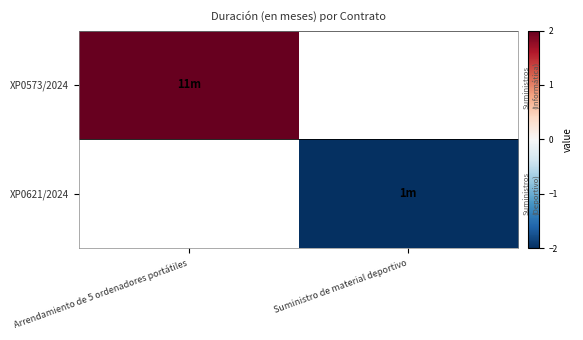

Is the value of XP0573/2024 at Arrendamiento de 5 ordenadores portátiles greater than the value of XP0621/2024 at Suministro de material deportivo?

Yes